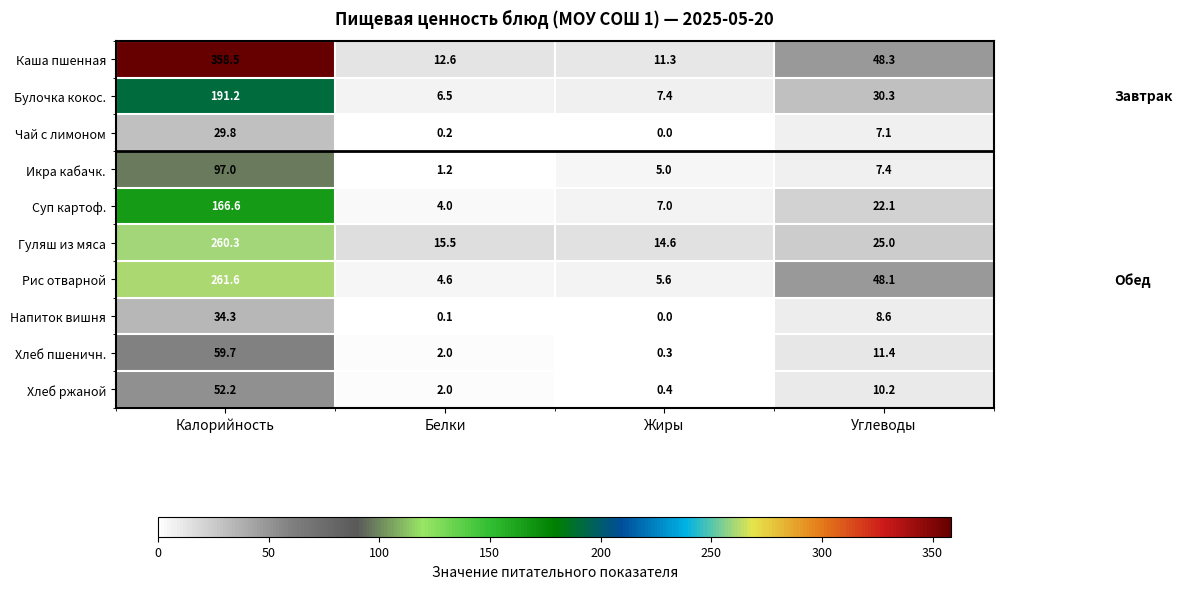

True or false: Чай с лимоном has a value of 0.2 at Белки.

True